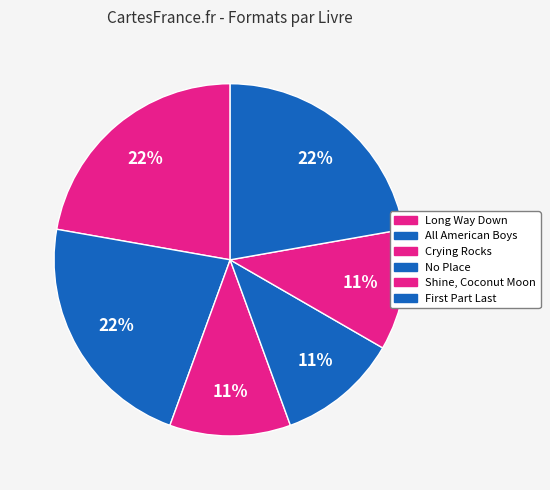

What percentage is the All American Boys slice, to the nearest percent?

22%